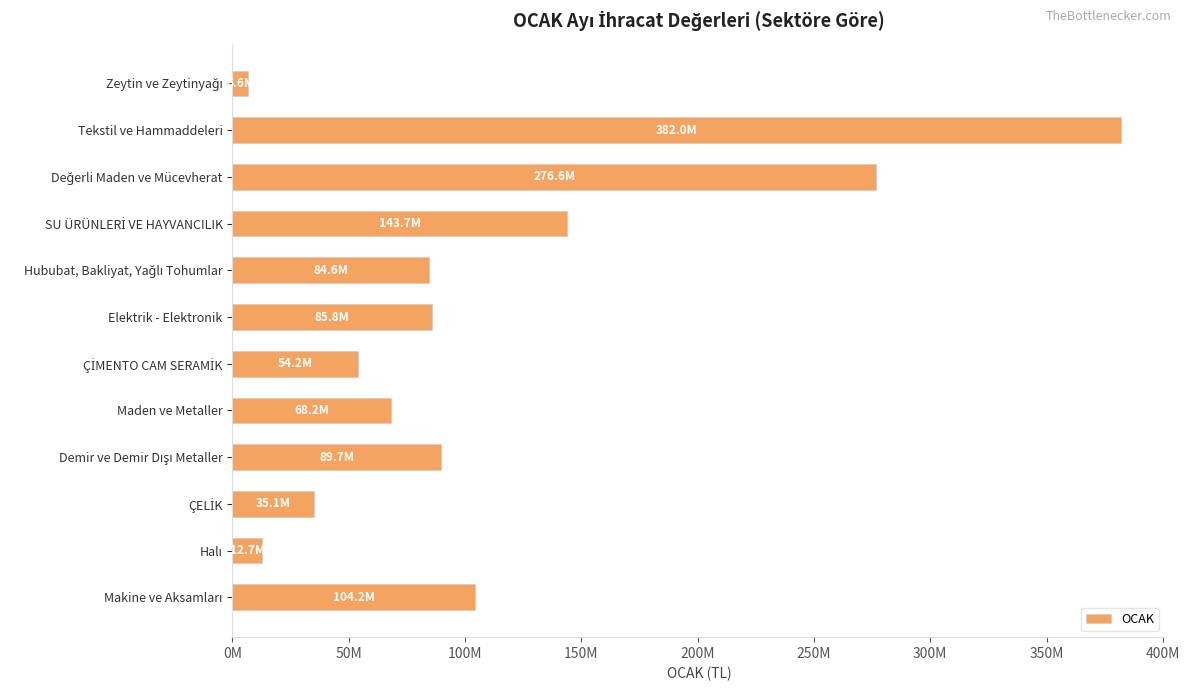

Does the chart contain any negative values?

No